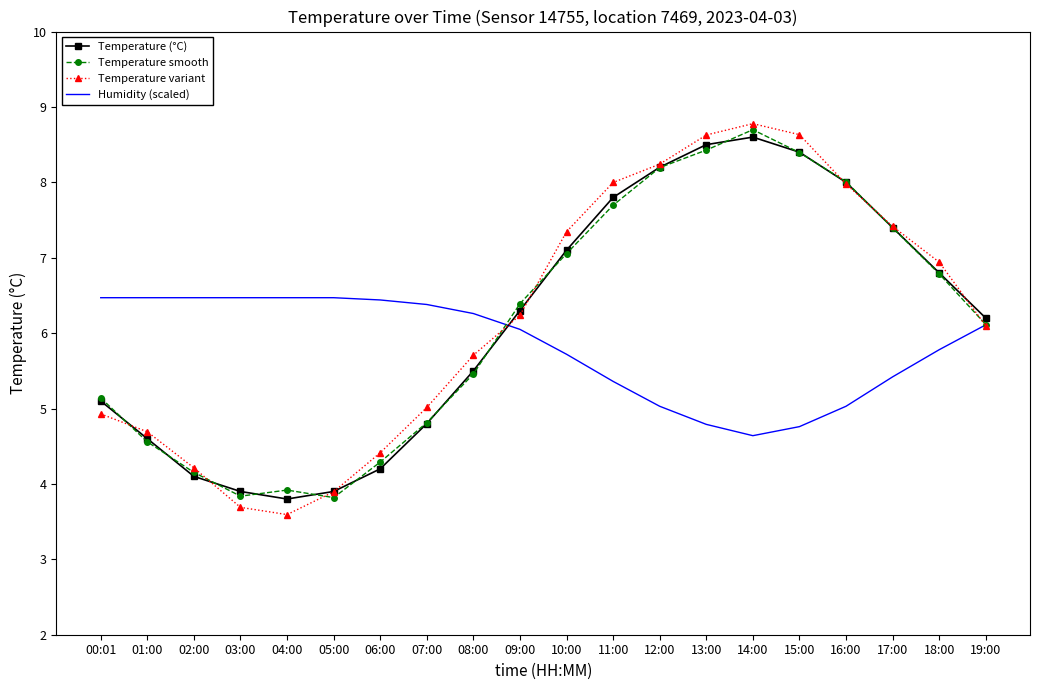

Which category has the highest value in the Humidity (scaled) series?

00:01